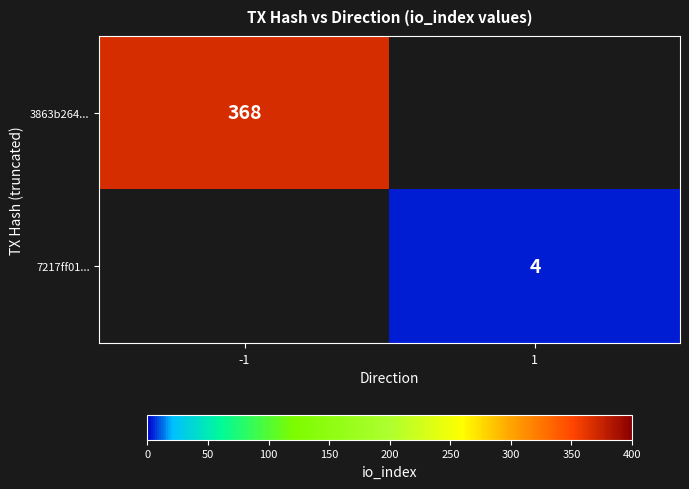

True or false: 3863b264... has a value of 368 at -1.

True